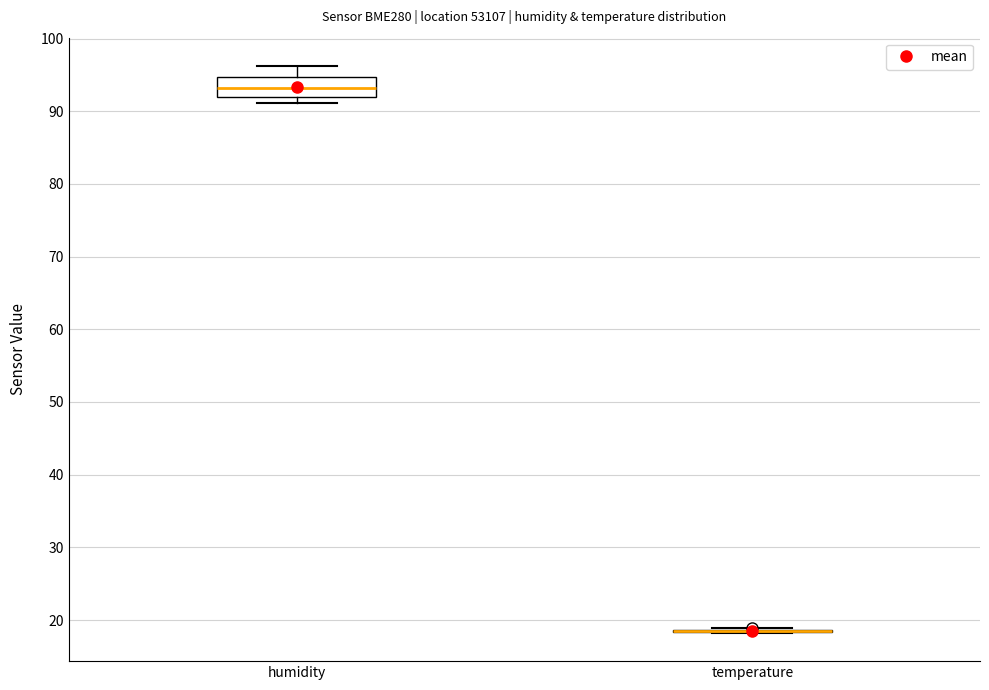

Reading left to right, transcribe this box plot: for each box, give where its median line is, the range the box spans, and where its two whiskers end, as read against the y-axis. The values are not printed on the chart, so give them approximately, as read against the axis.

humidity: median 93, box 92 to 95, whiskers 91 to 96
temperature: box collapsed to a line at 19, whiskers 18 to 19